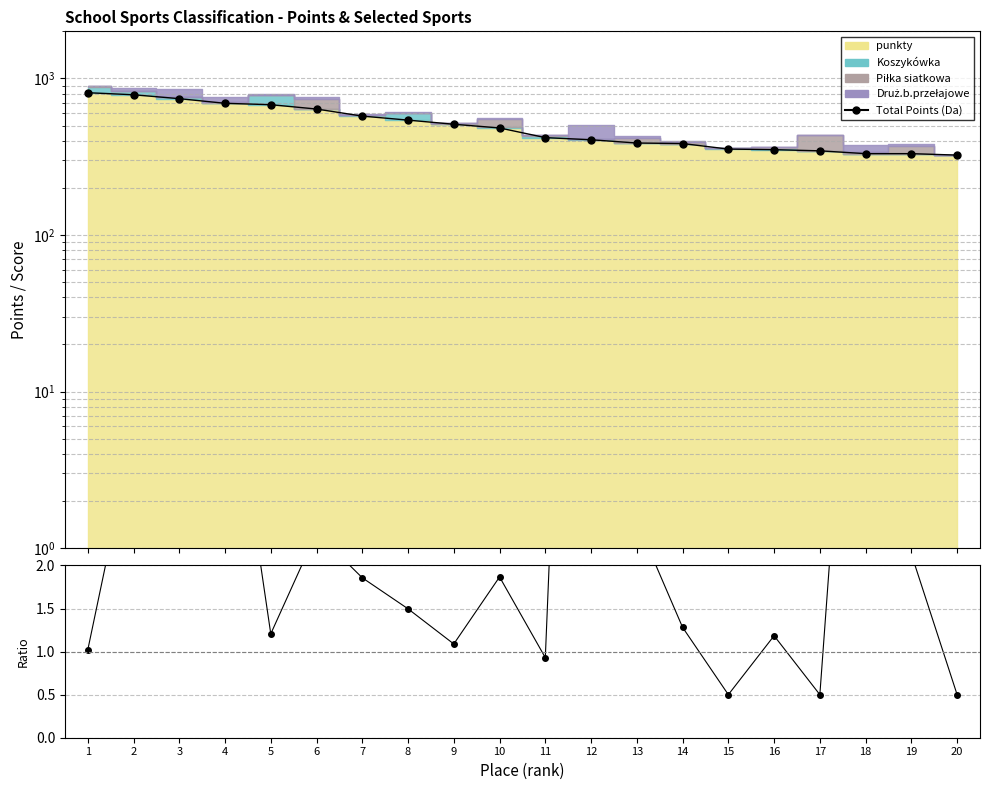

Rank the categories by Total Points (Da) value from lowest to highest.

20, 18, 19, 17, 16, 15, 14, 13, 12, 11, 10, 9, 8, 7, 6, 5, 4, 3, 2, 1